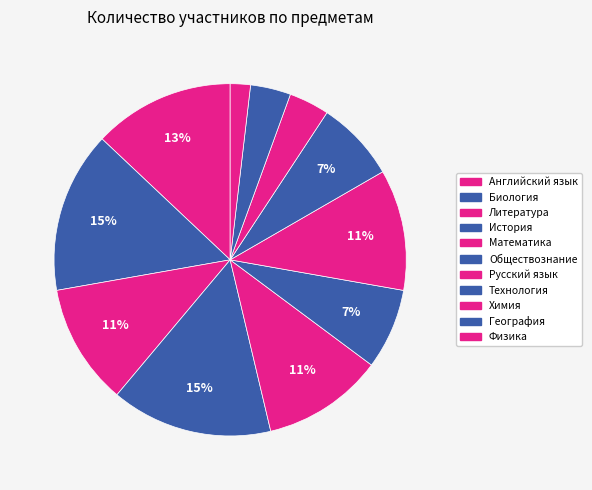

Which has a higher value, История or Литература?

История